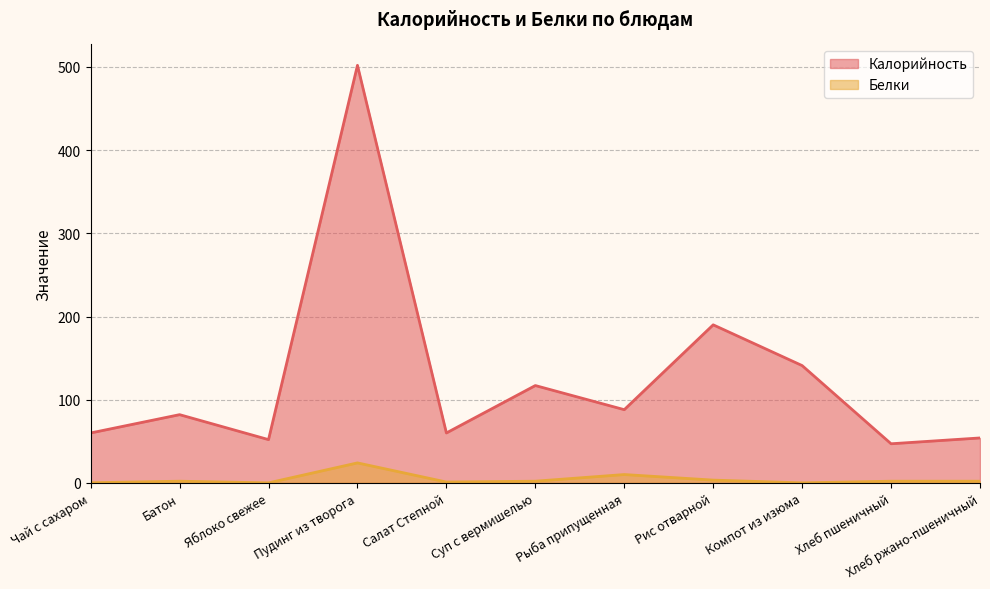

What are all the series names shown in the legend?

Калорийность, Белки